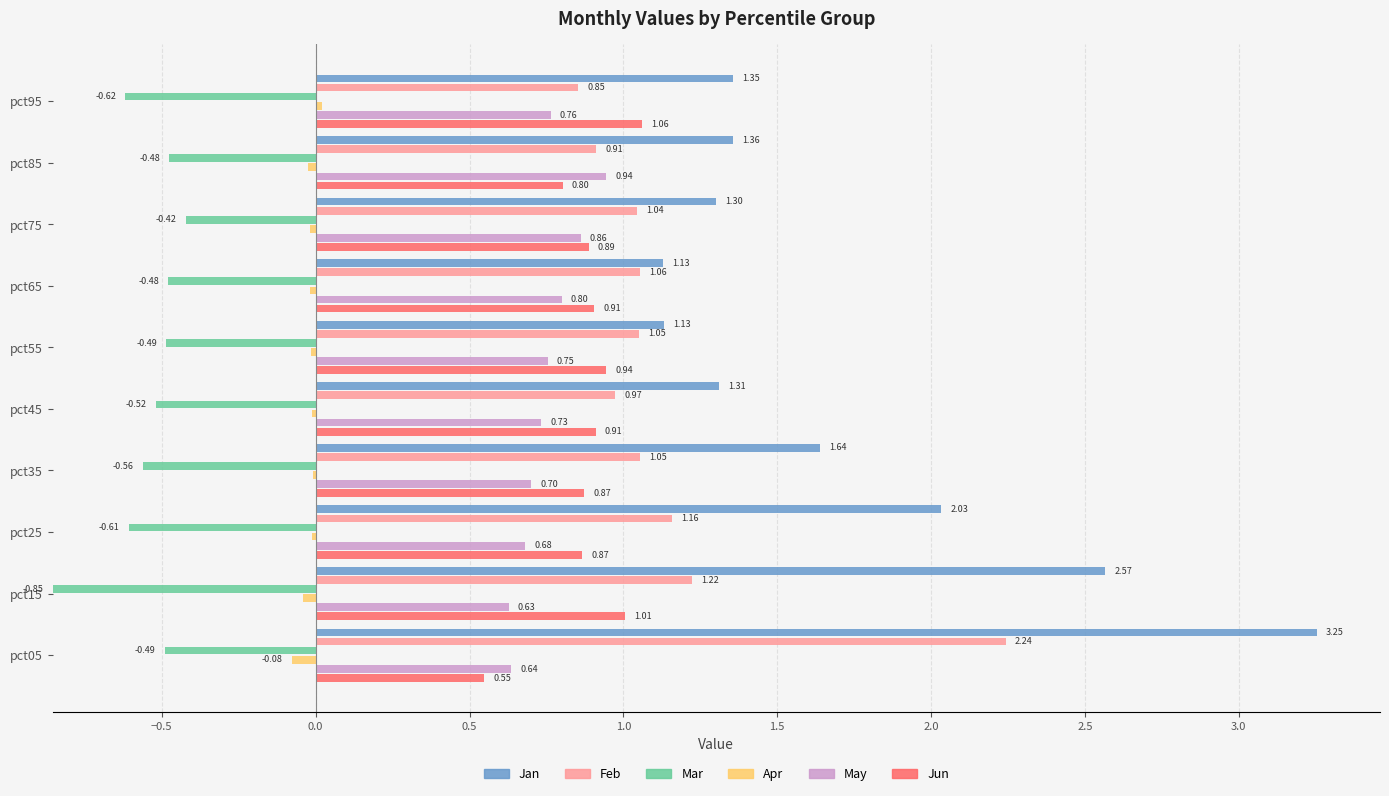

What is the difference between the maximum and minimum values in the Apr series?

0.1